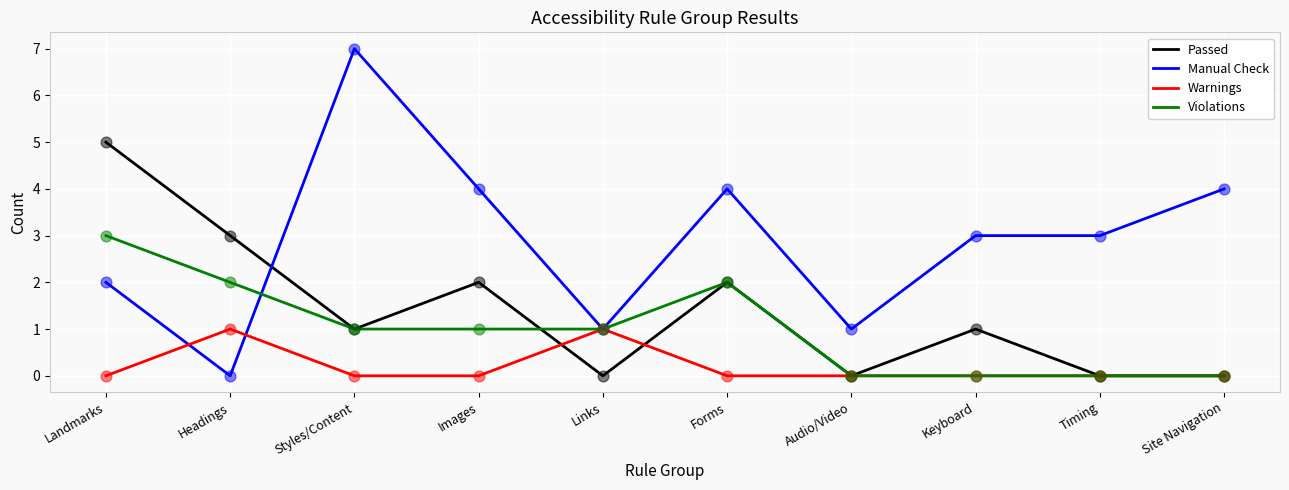

Which series has the largest range (max minus min)?

Manual Check